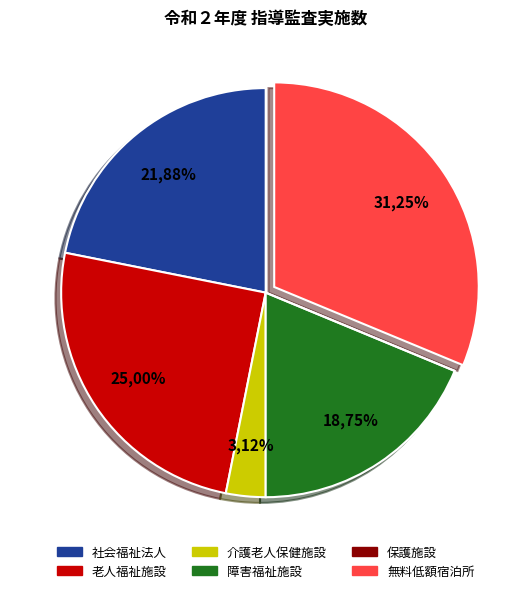

Between 社会福祉法人 and 保護施設, which is larger?

社会福祉法人